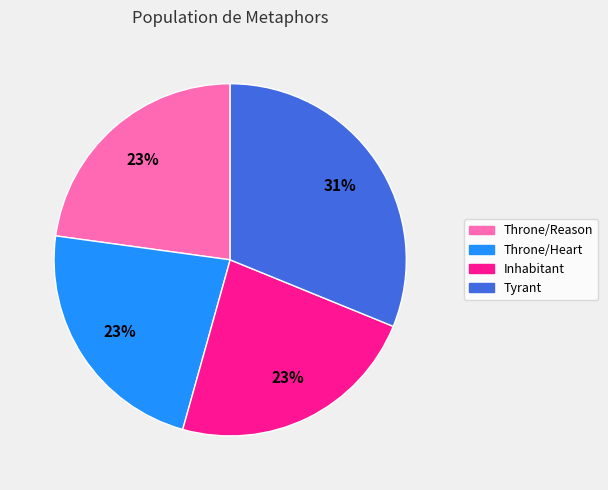

To the nearest percent, what is the average slice percentage?

25%